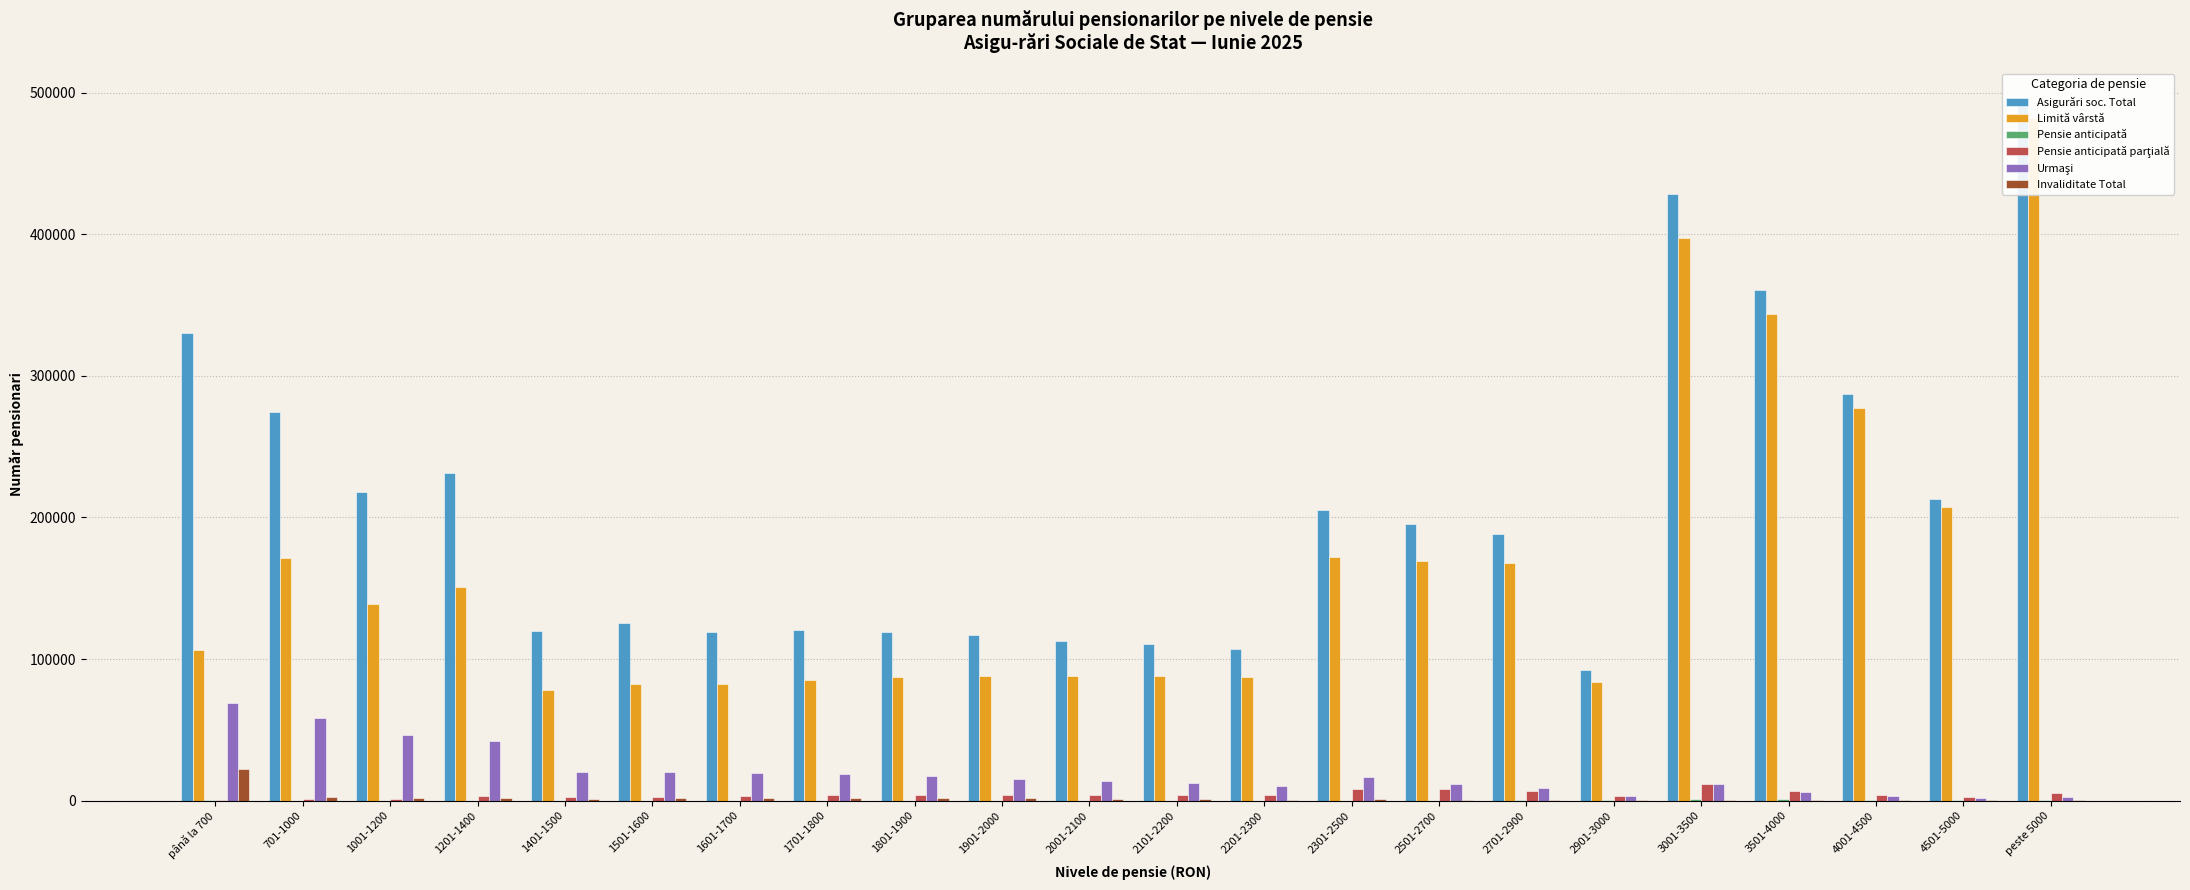

What is the difference between the maximum and second lowest values in the Invaliditate Total series?

22331